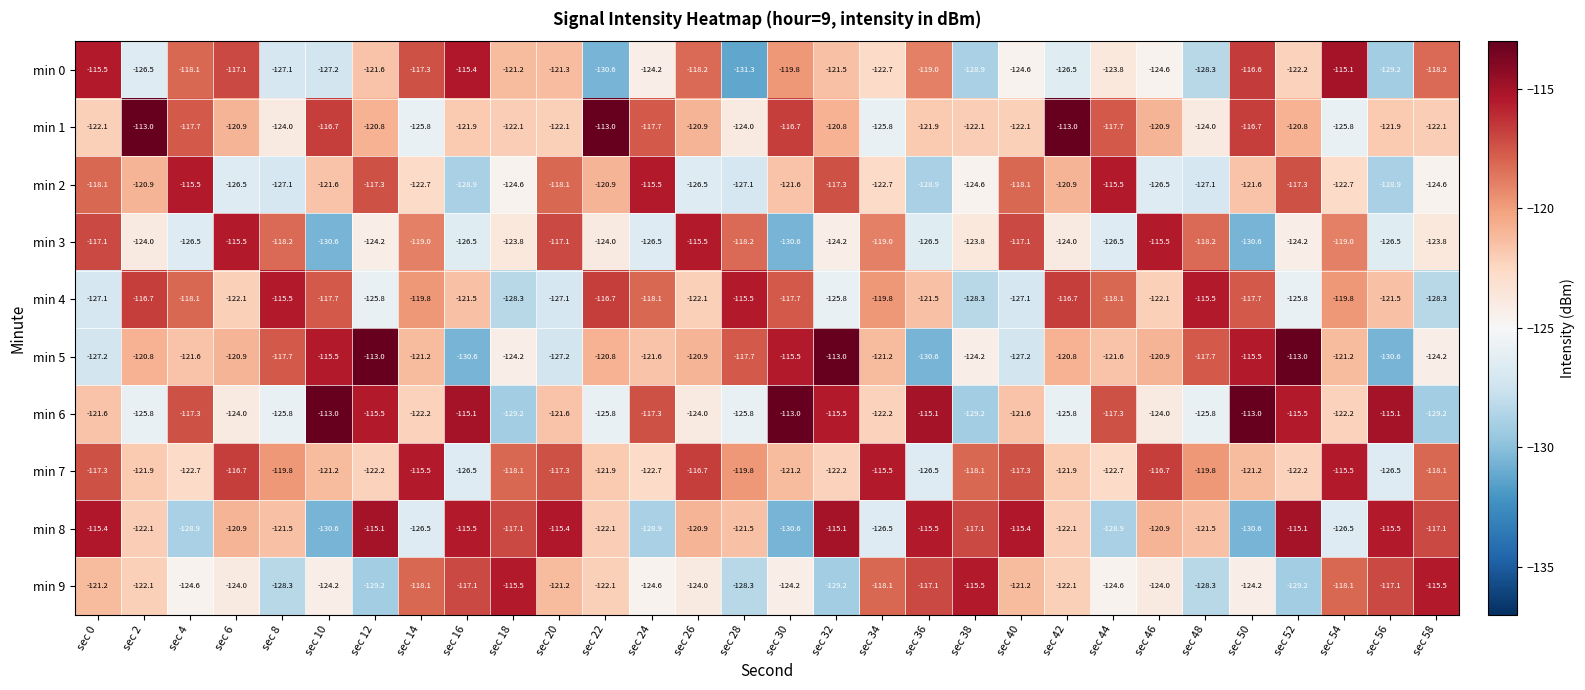

Which series has the largest total across all categories?

min 7